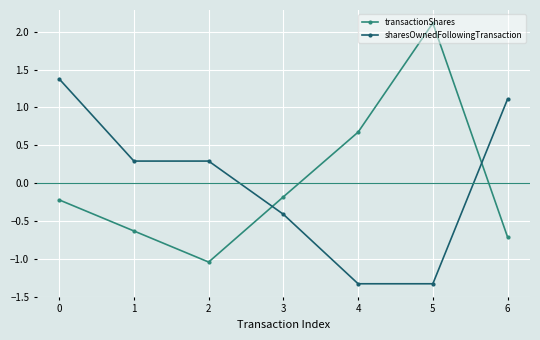

Between 0 and 3, which series saw the biggest shift?

sharesOwnedFollowingTransaction